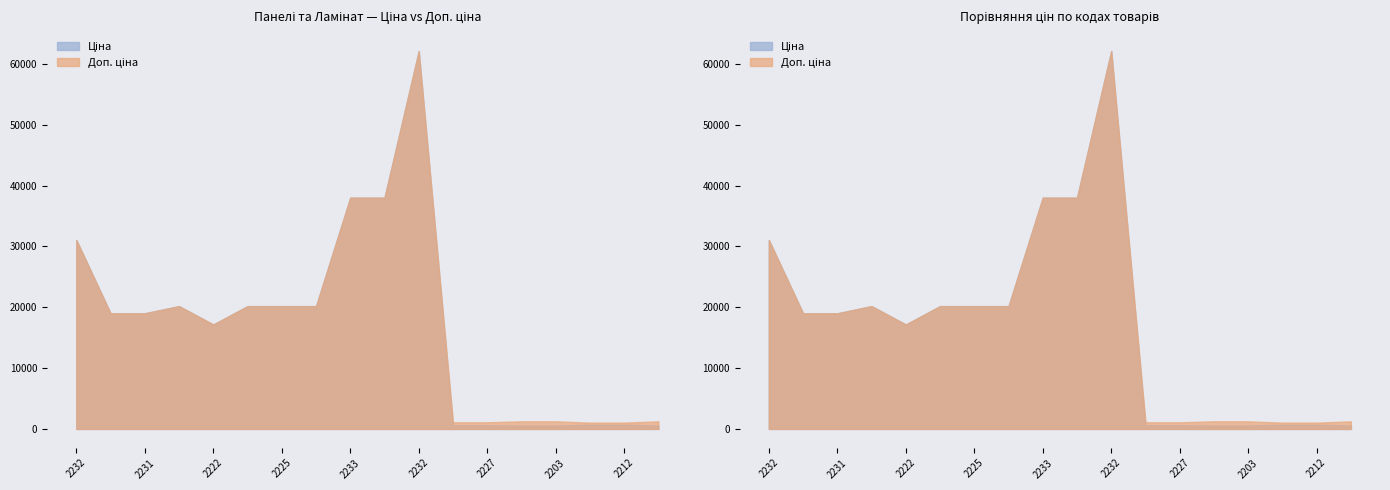

True or false: Доп. ціна and Ціна intersect in this chart.

False